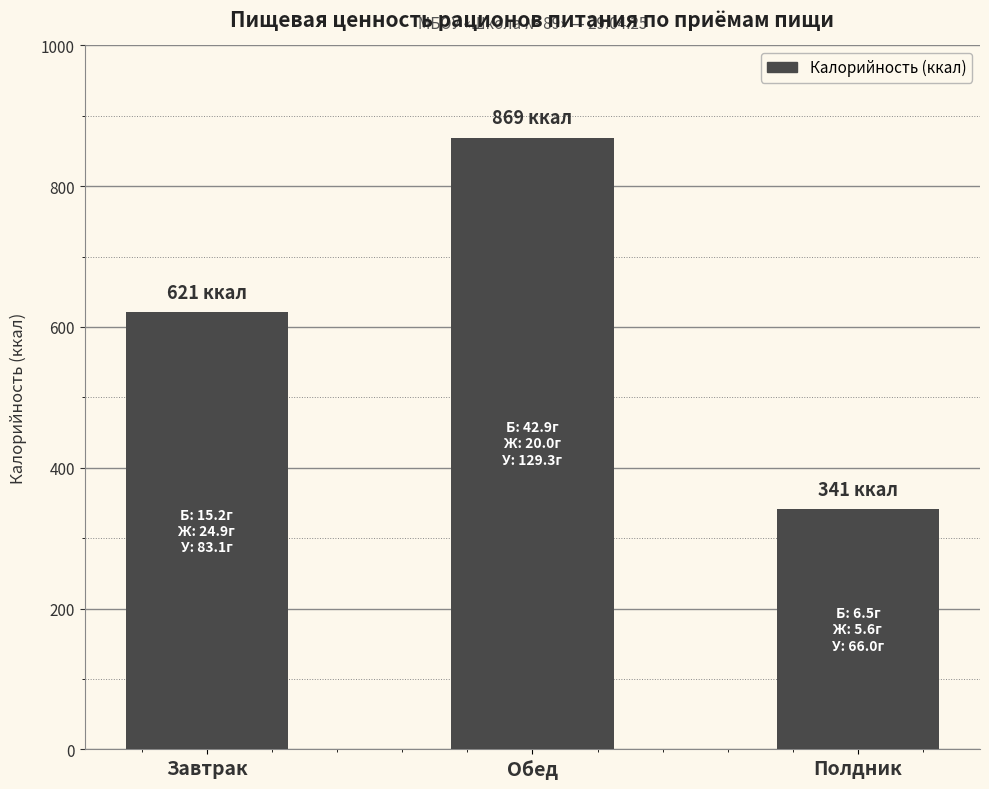

Is it true that the value at Обед is 869?

True